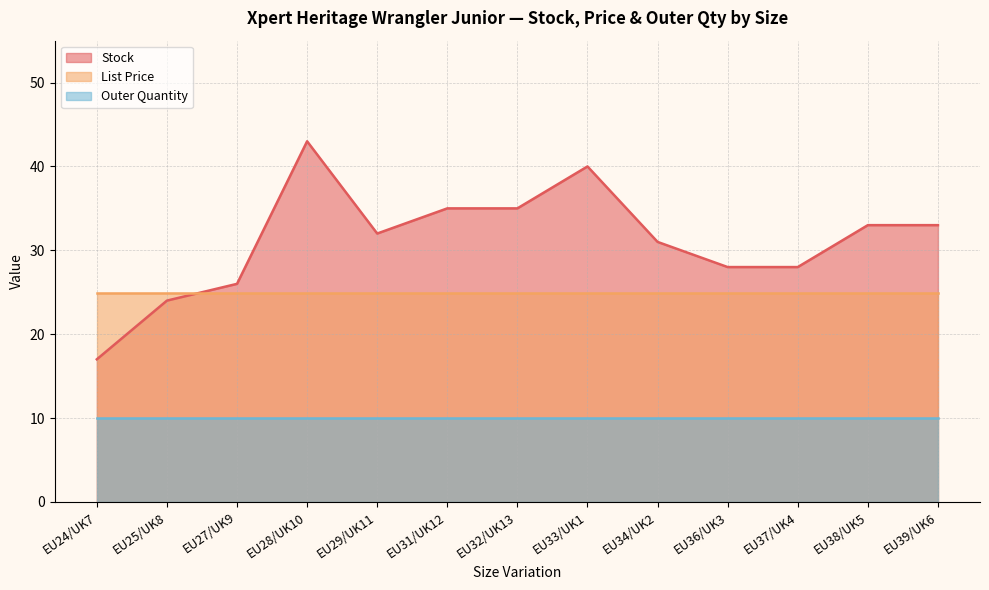

What is the average value of the Outer Quantity series?

10.0